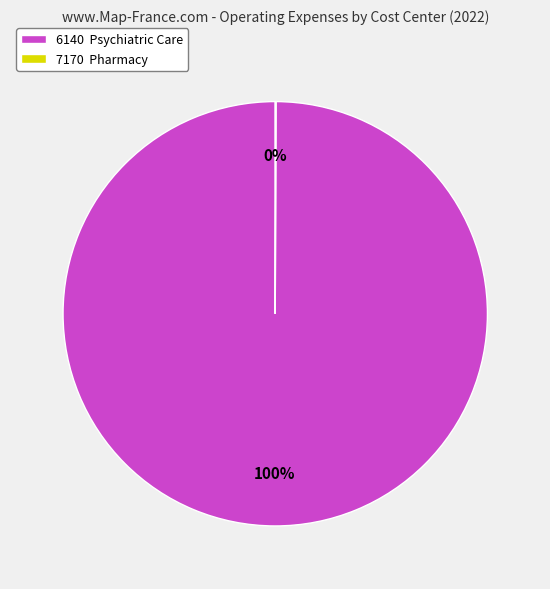

To the nearest percent, what is the difference between the largest and smallest slice percentages?

100%